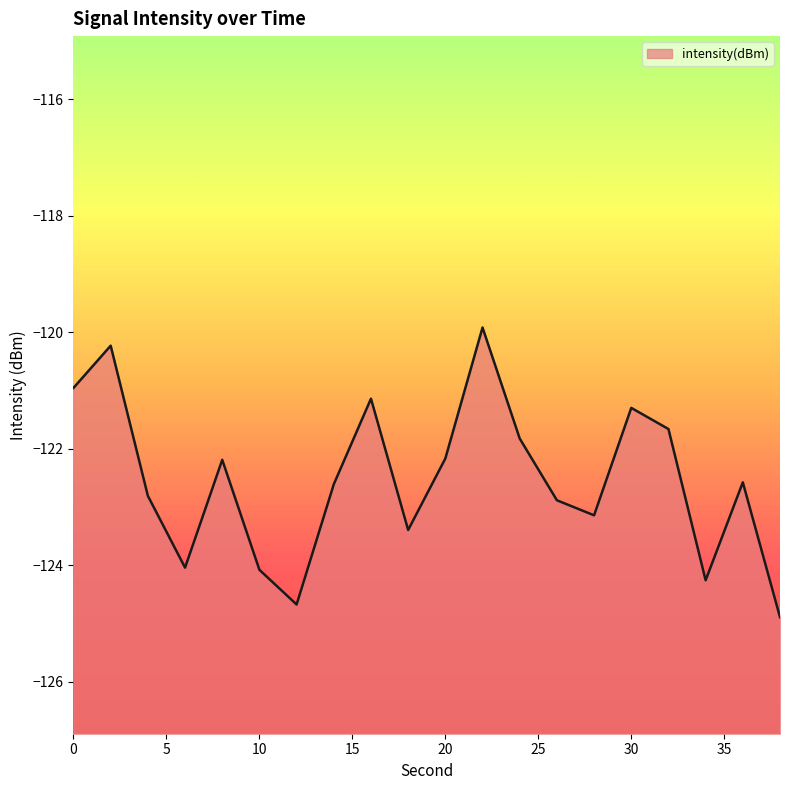

What is the average value?

-122.5